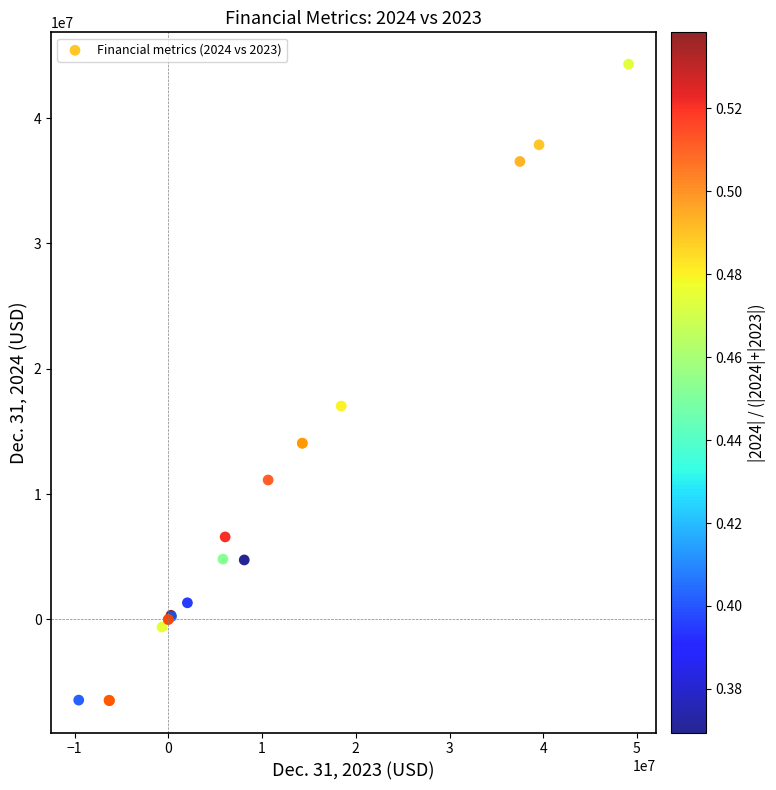

What Y value in the scatter plot is closest to 18910292?

17023023.0